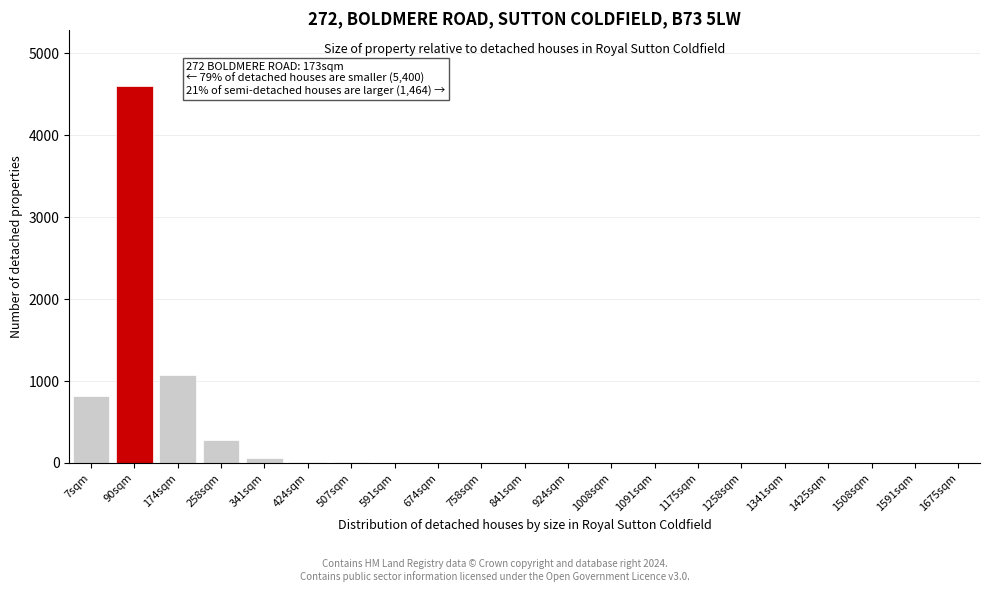

Where is the data nearest to the value 2300?

174sqm